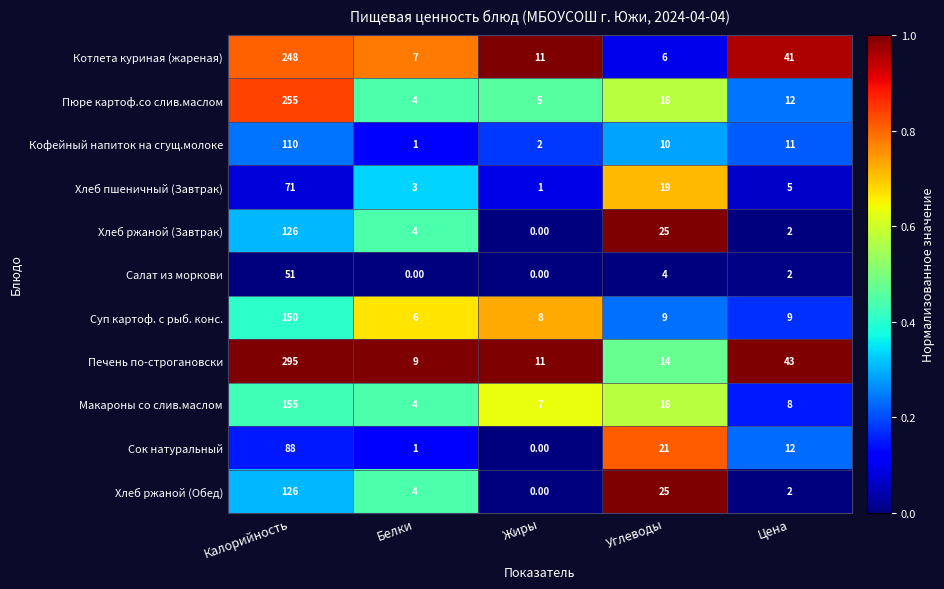

What is the spread (max minus min) of values at Белки?

9